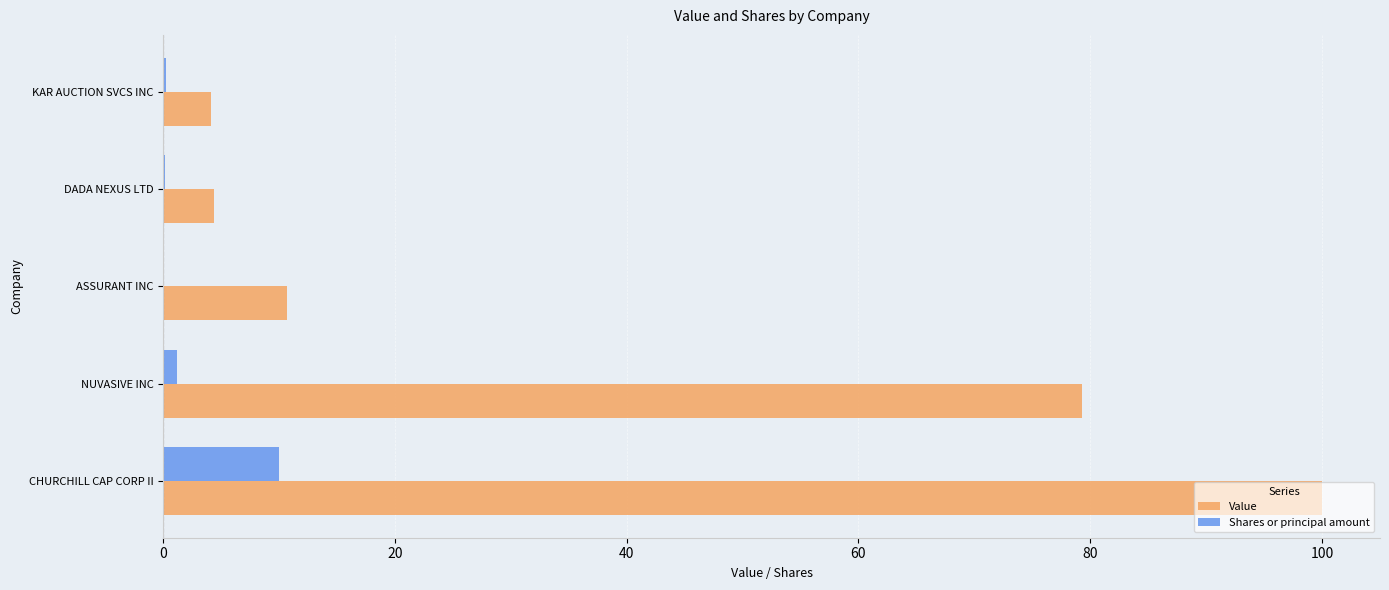

What is the sum of all Shares or principal amount values?

11.7